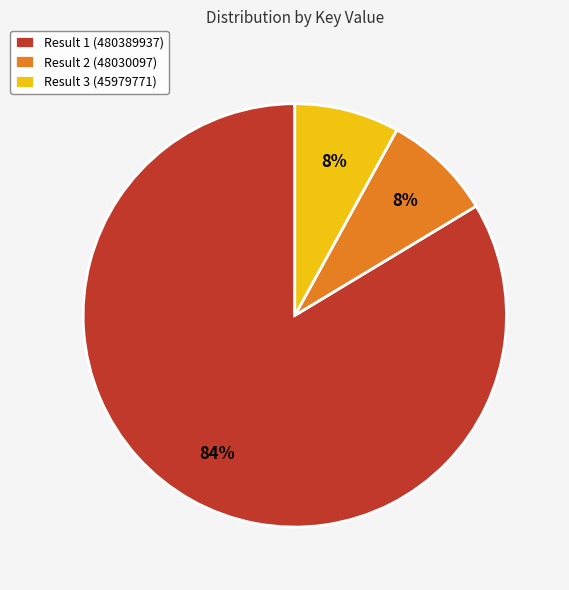

Count the number of slices in the pie.

3